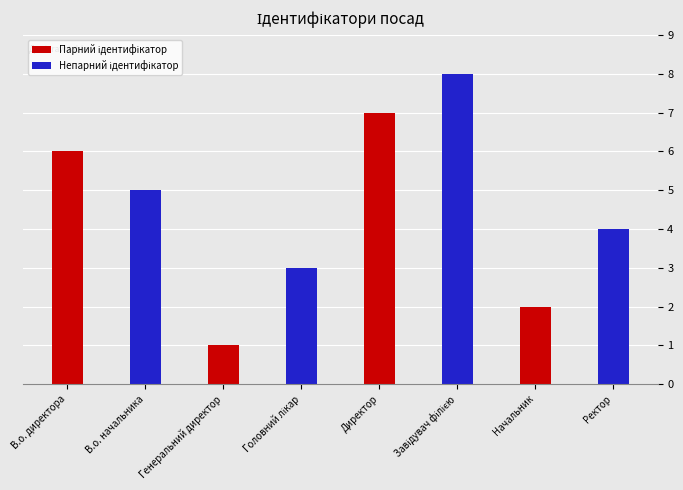

What is the total value across all series at Генеральний директор?

4